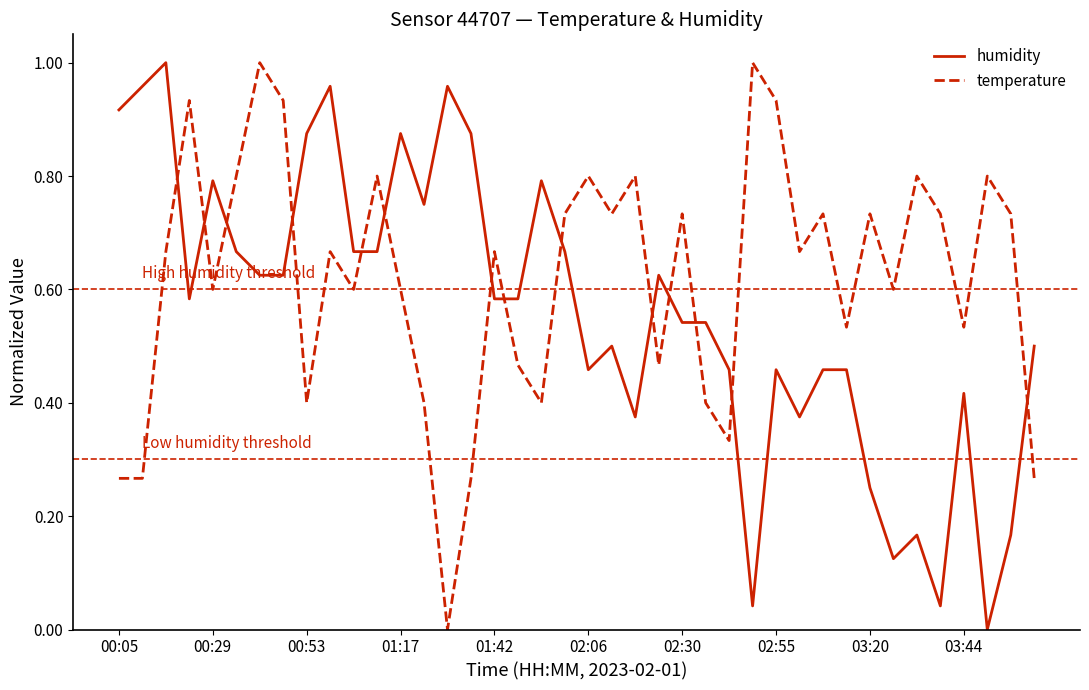

Which series ends up on top after the final intersection of temperature and humidity?

humidity